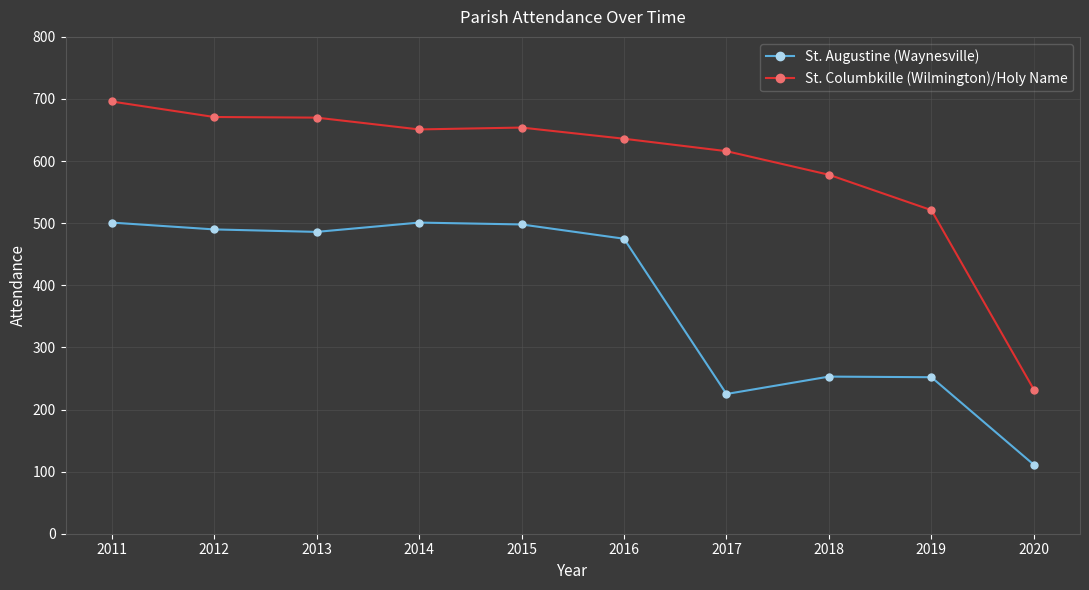

Does the chart display data point markers on the line(s)?

Yes